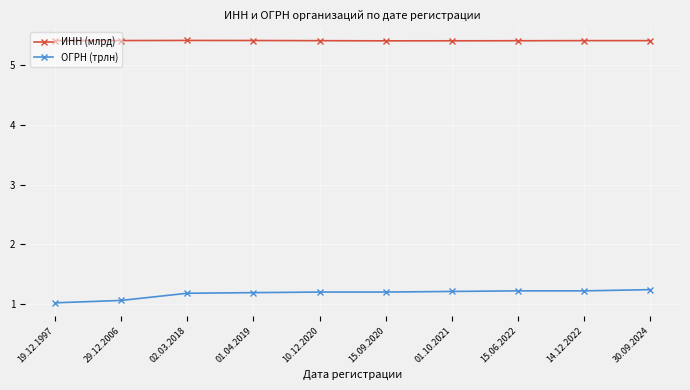

How many categories are shown in the chart?

10